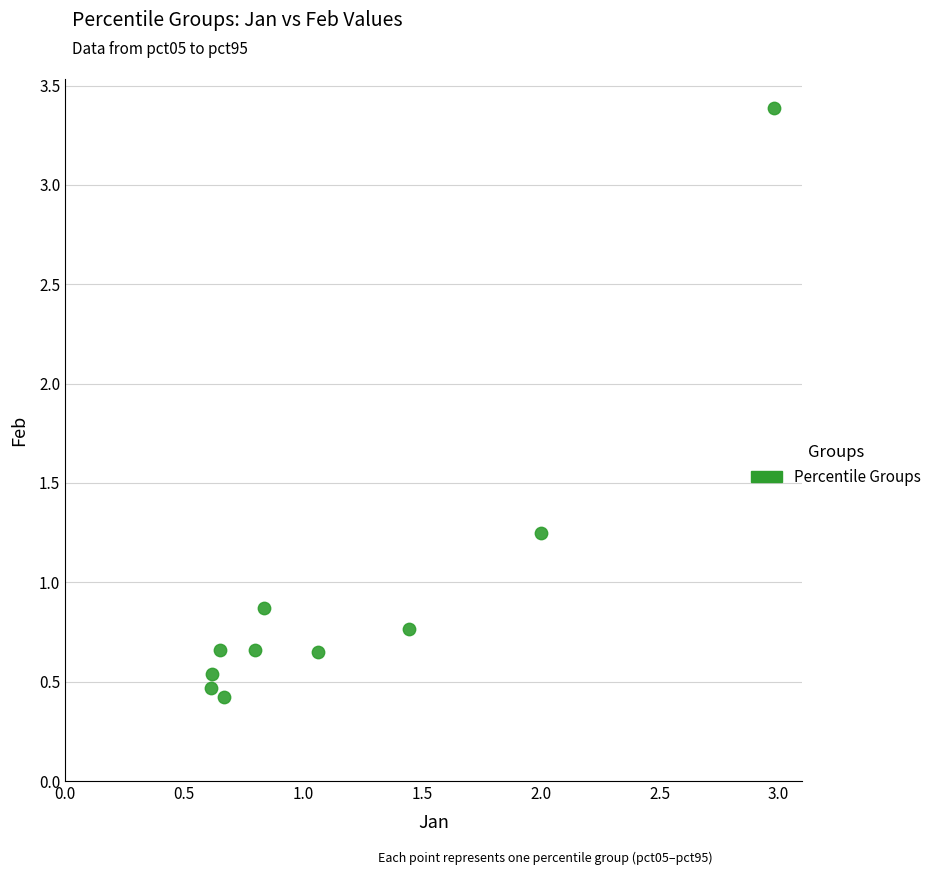

What is the average Y value?

1.0